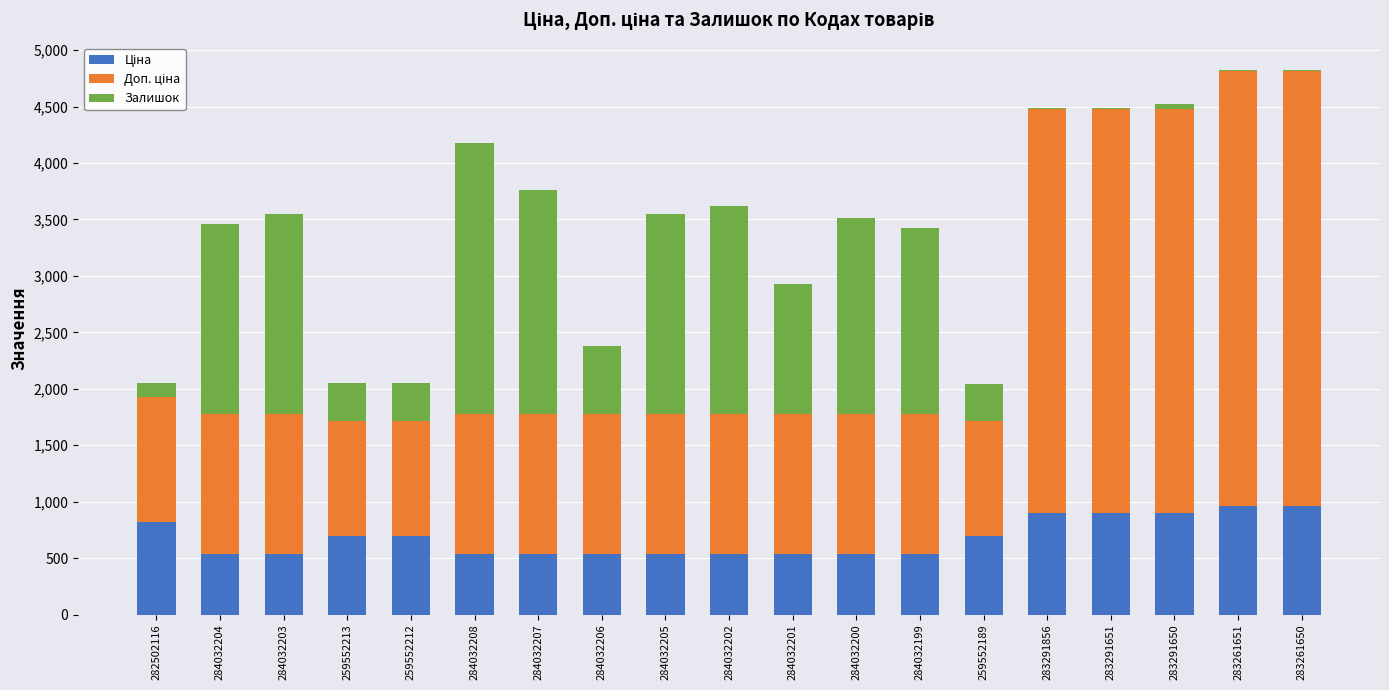

What is the total value across all series at 284032206?

2379.4